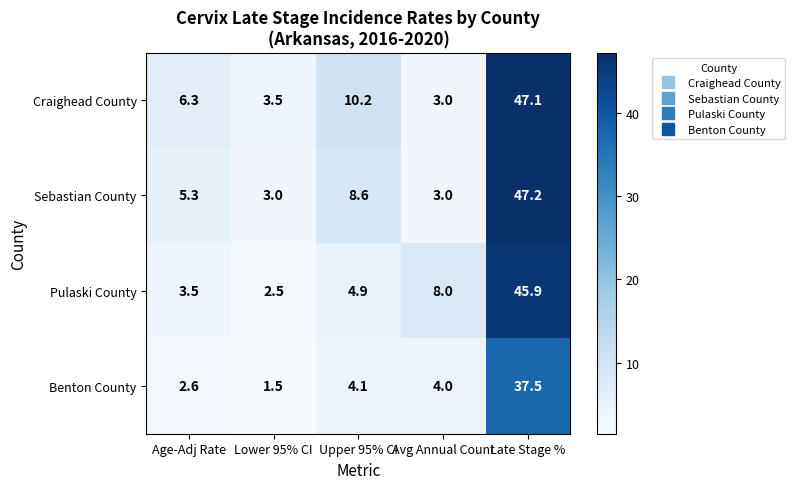

Reading left to right, extract all data points from this chart.

Craighead County: Age-Adj Rate=6.3	Lower 95% CI=3.5	Upper 95% CI=10.2	Avg Annual Count=3.0	Late Stage %=47.1
Sebastian County: Age-Adj Rate=5.3	Lower 95% CI=3.0	Upper 95% CI=8.6	Avg Annual Count=3.0	Late Stage %=47.2
Pulaski County: Age-Adj Rate=3.5	Lower 95% CI=2.5	Upper 95% CI=4.9	Avg Annual Count=8.0	Late Stage %=45.9
Benton County: Age-Adj Rate=2.6	Lower 95% CI=1.5	Upper 95% CI=4.1	Avg Annual Count=4.0	Late Stage %=37.5